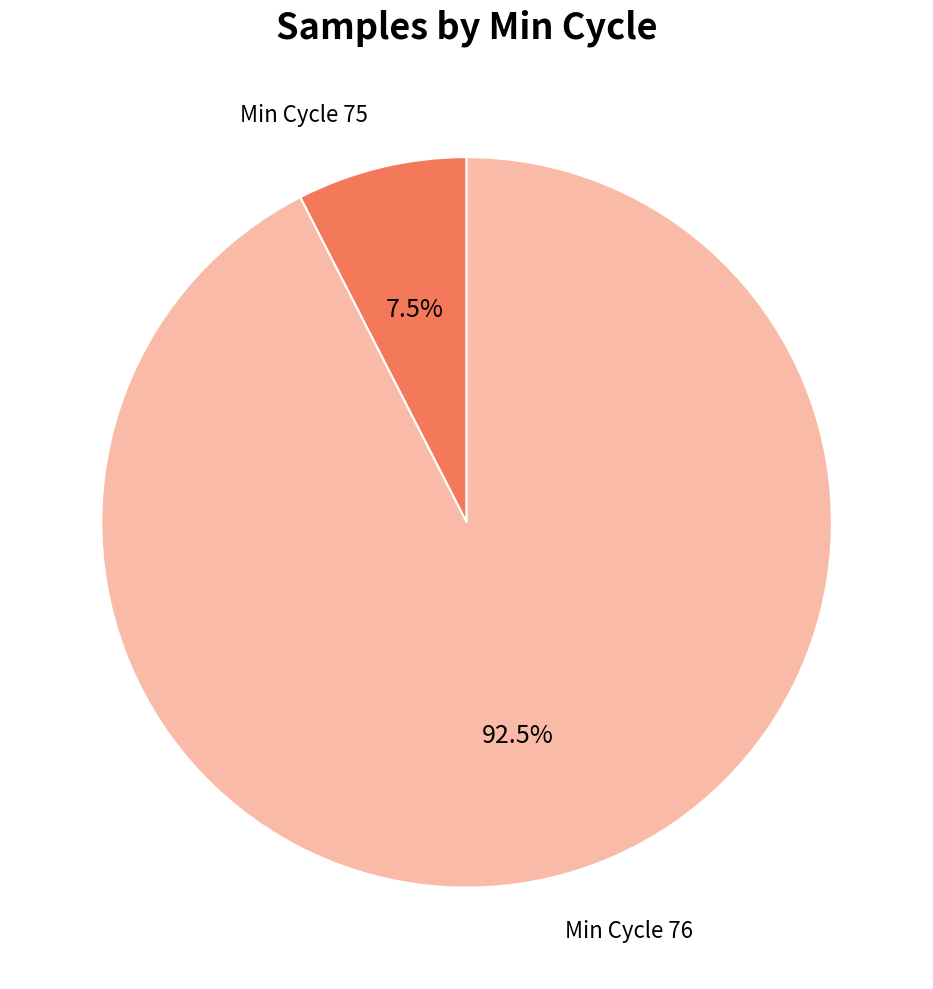

Count the number of slices in the pie.

2